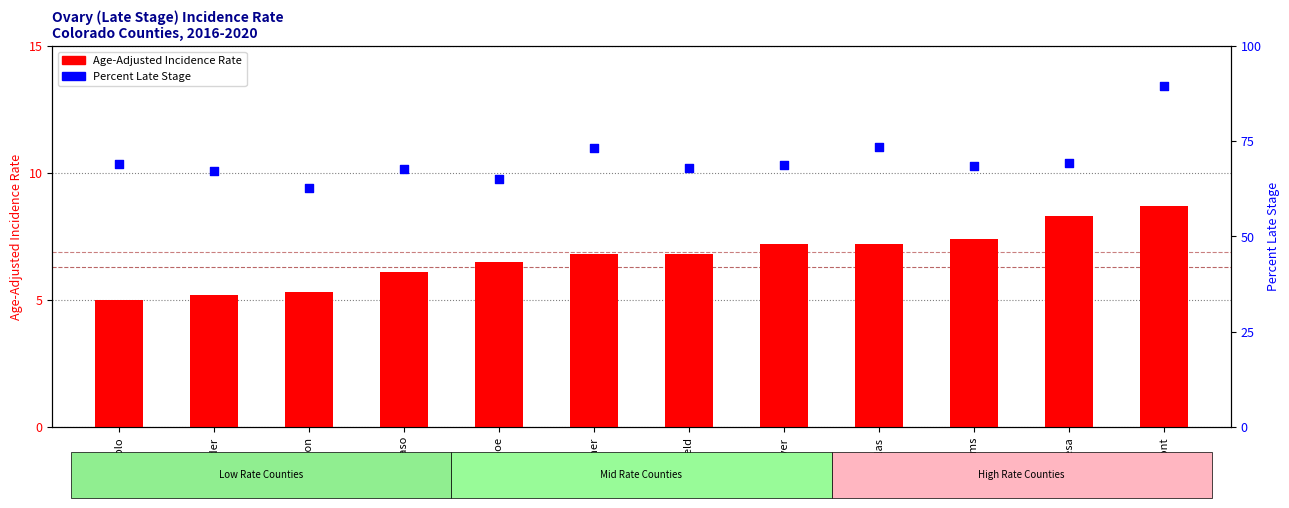

Is the value of Percent Late Stage at Adams greater than the value of Age-Adjusted Incidence Rate at Larimer?

Yes